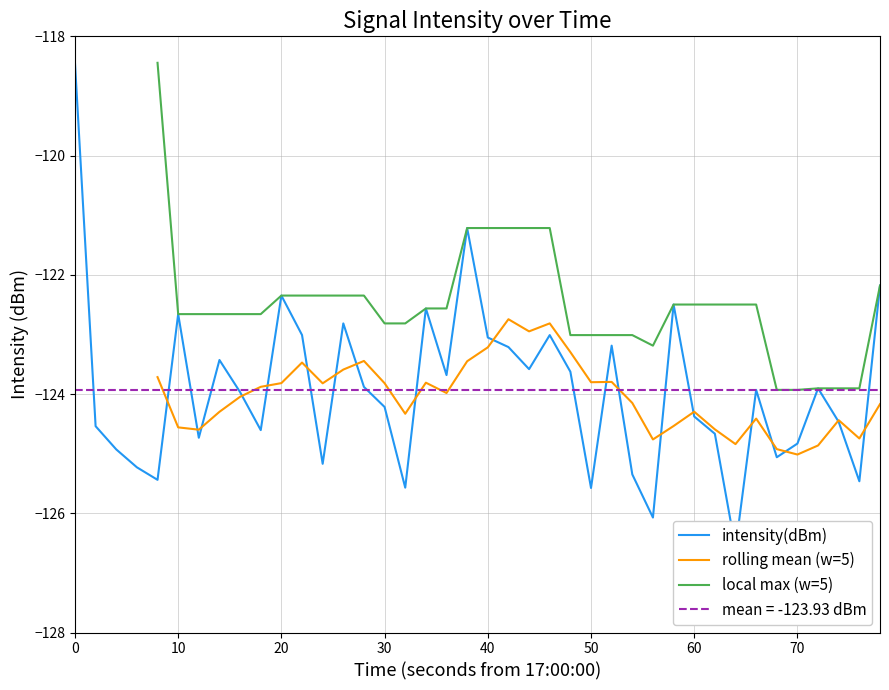

What is the value of the 1st point from the left?

-118.4